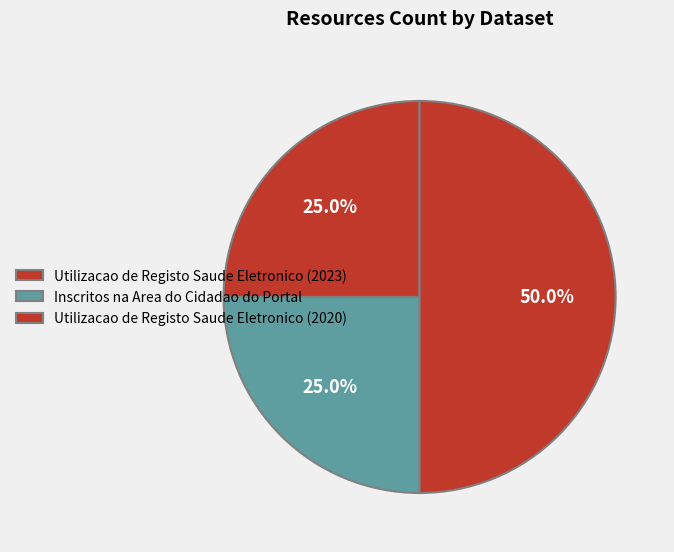

What is the change in value from Utilizacao de Registo Saude Eletronico (2023) to Utilizacao de Registo Saude Eletronico (2020)?

+2